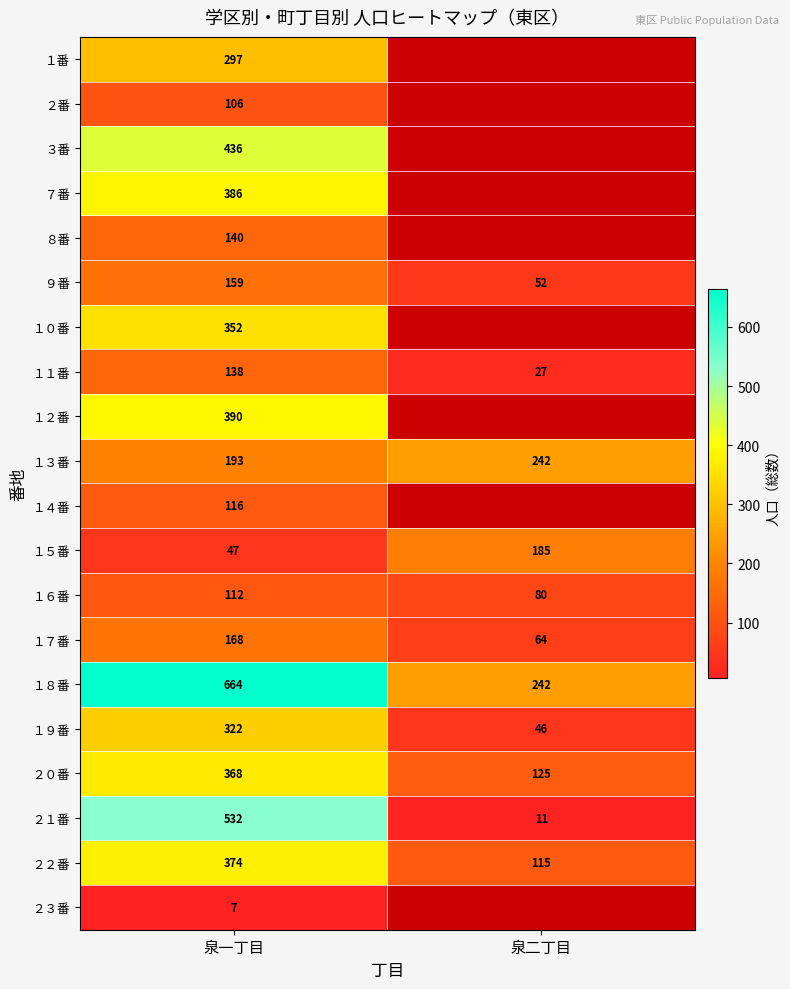

True or false: １８番 has a value of 407.4 at 泉二丁目.

False